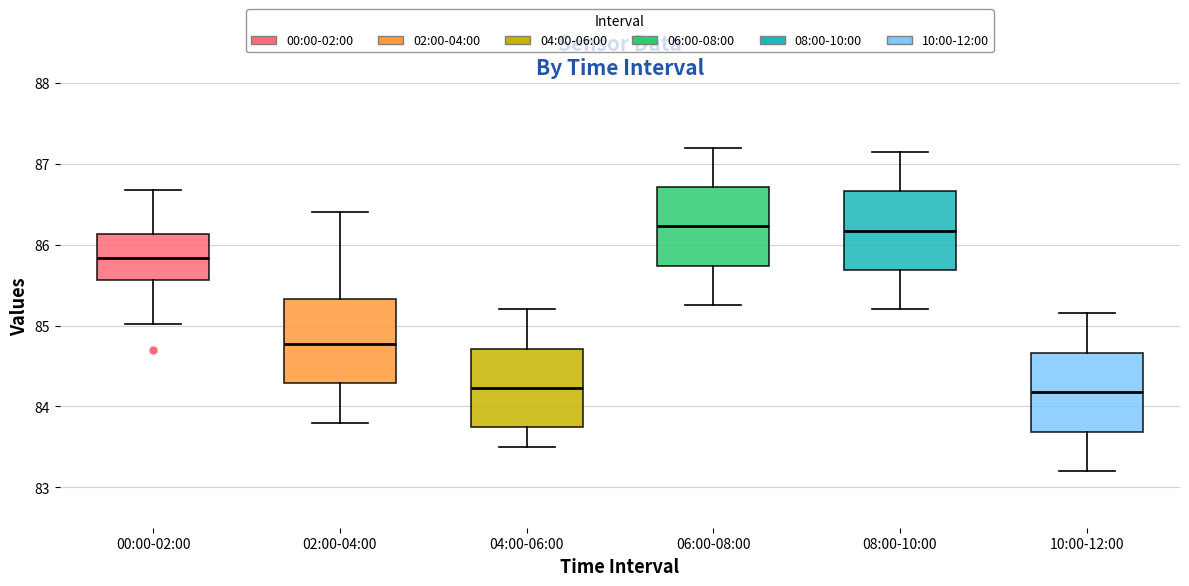

Reading left to right, read every box against the y-axis: the position of its median line, the range the box covers, and the ends of its whiskers. The values are not printed on the chart, so give them approximately, as read against the axis.

00:00-02:00: median 85.8, box 85.6 to 86.1, whiskers 85.0 to 86.7
02:00-04:00: median 84.8, box 84.3 to 85.3, whiskers 83.8 to 86.4
04:00-06:00: median 84.2, box 83.8 to 84.7, whiskers 83.5 to 85.2
06:00-08:00: median 86.2, box 85.7 to 86.7, whiskers 85.3 to 87.2
08:00-10:00: median 86.2, box 85.7 to 86.7, whiskers 85.2 to 87.2
10:00-12:00: median 84.2, box 83.7 to 84.7, whiskers 83.2 to 85.2